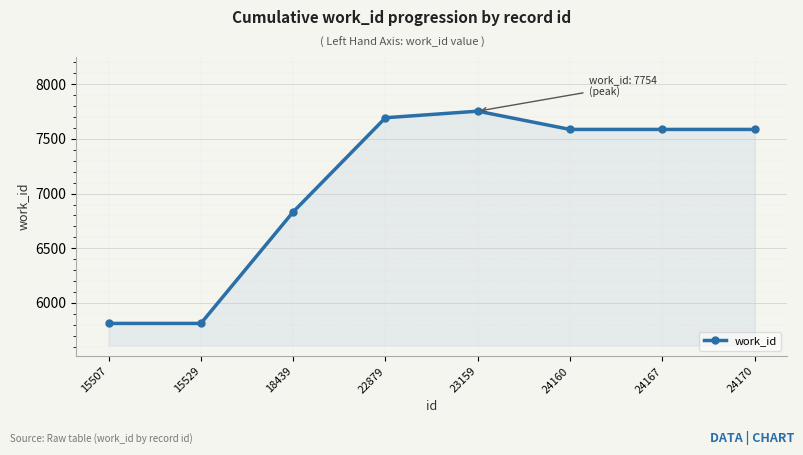

How many lines are shown in the chart?

1